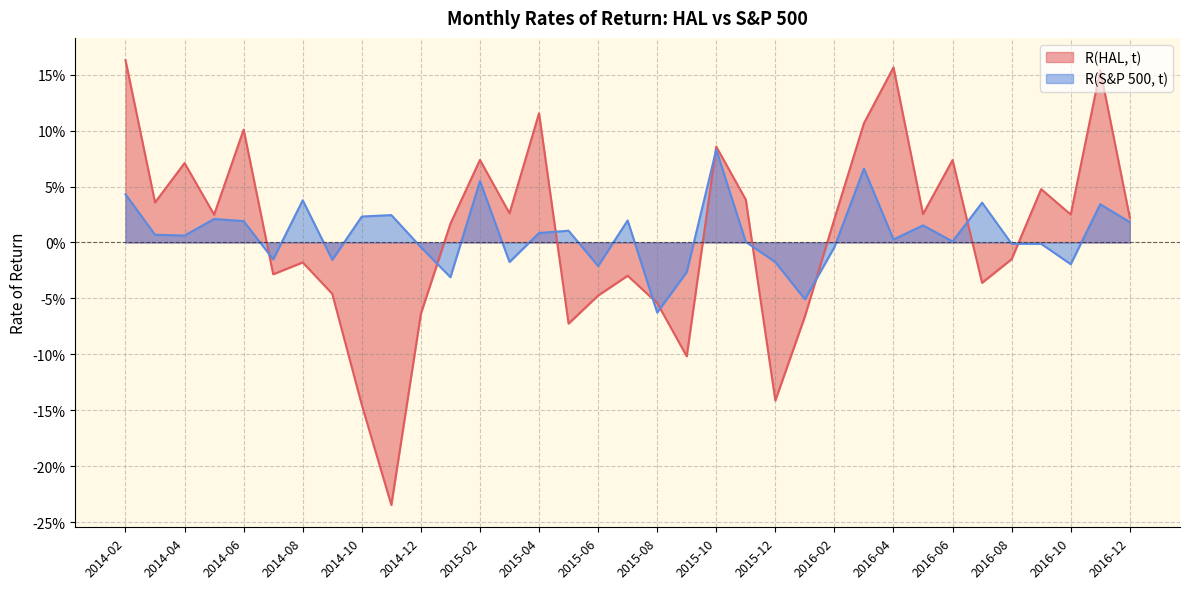

What is the maximum value for R(HAL, t)?

0.2